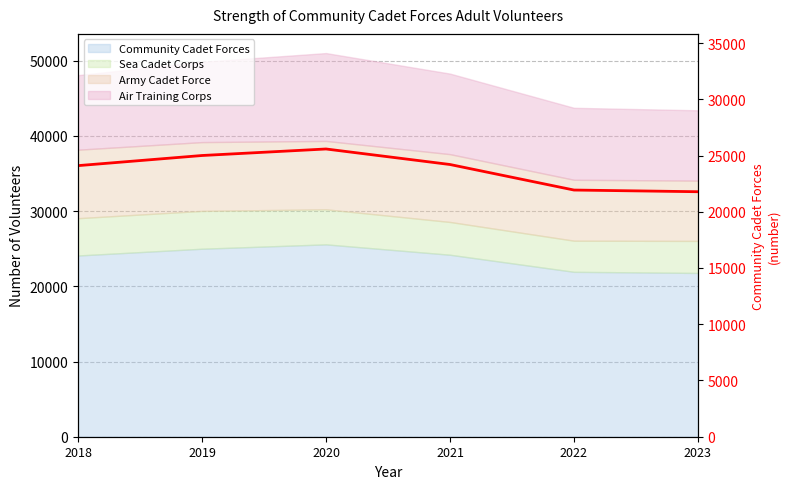

What is the smallest value displayed?

21780